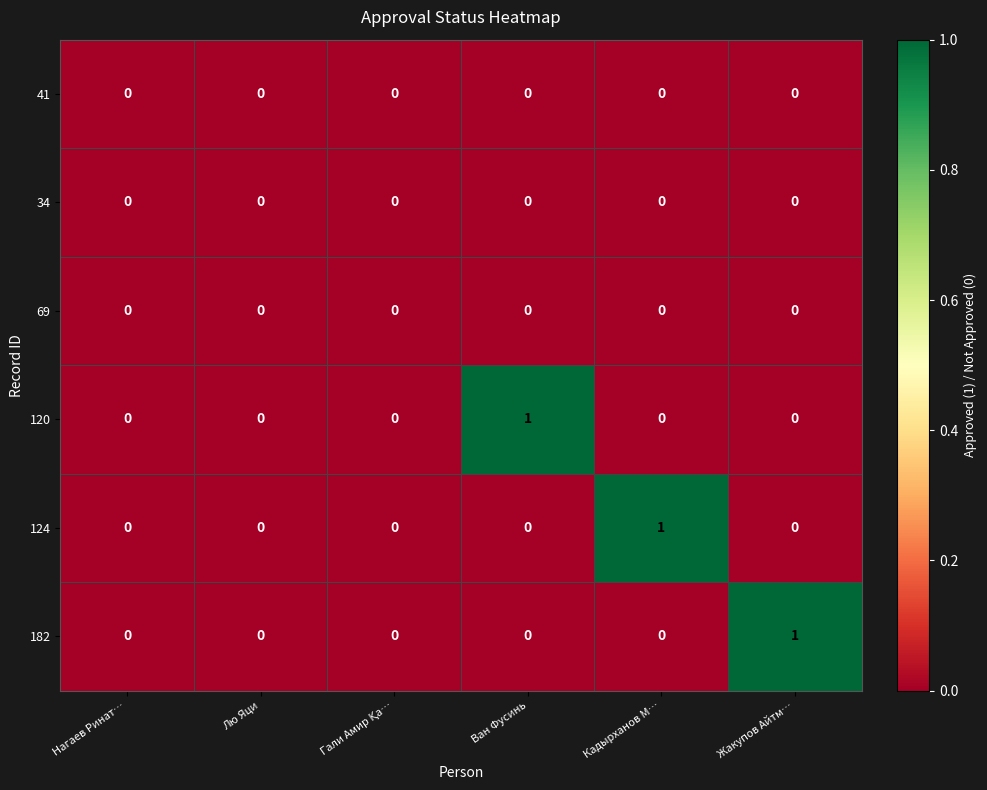

Is it true that 182 equals 0 at Жакупов Айтм…?

False